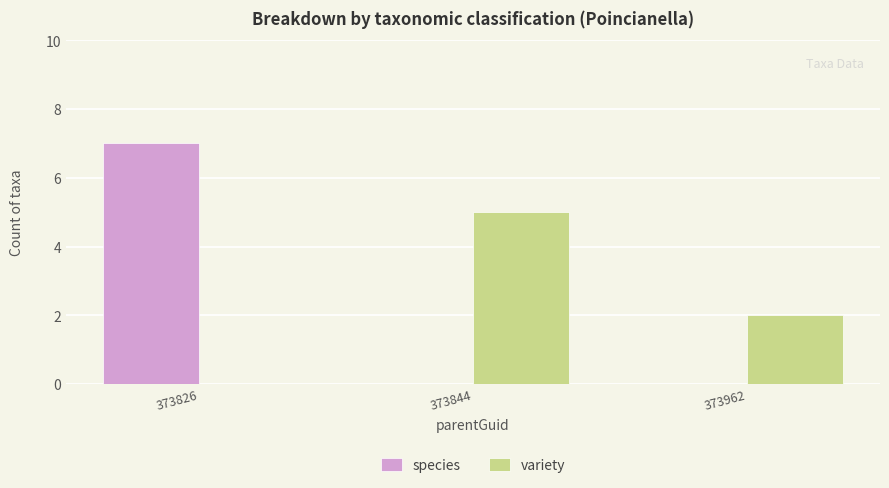

What are all the series names shown in the legend?

species, variety